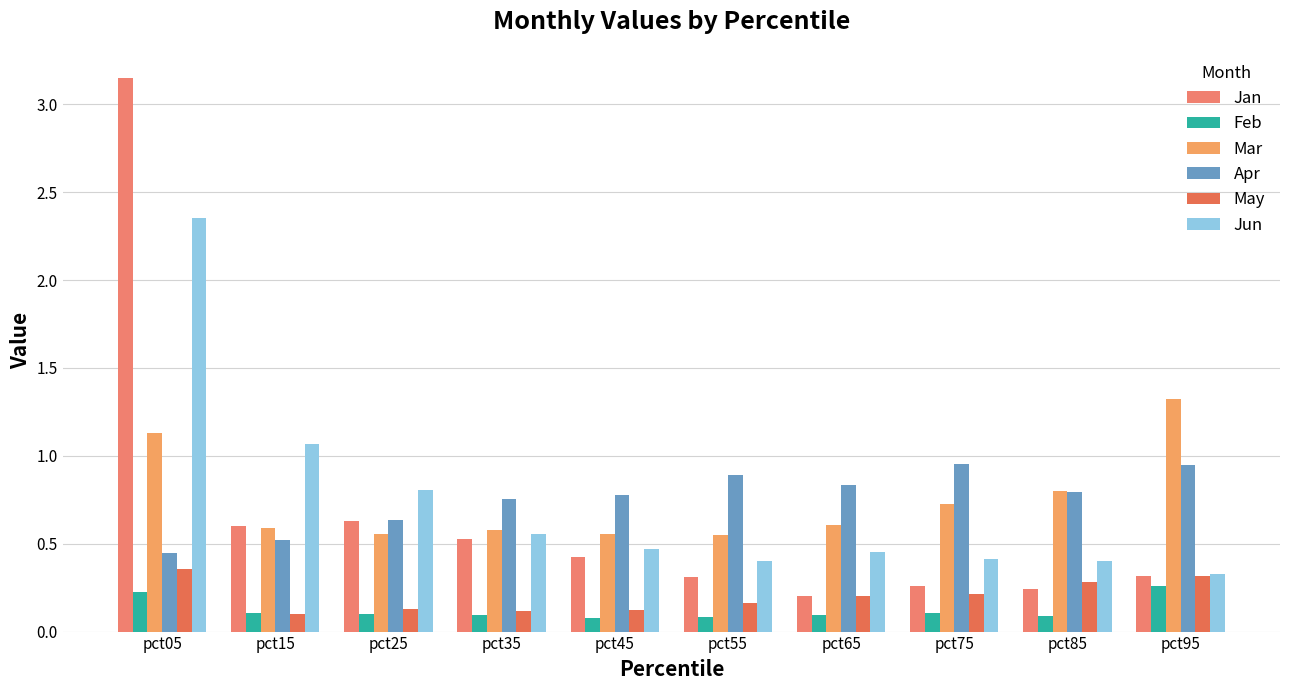

Which series has the largest range (max minus min)?

Jan